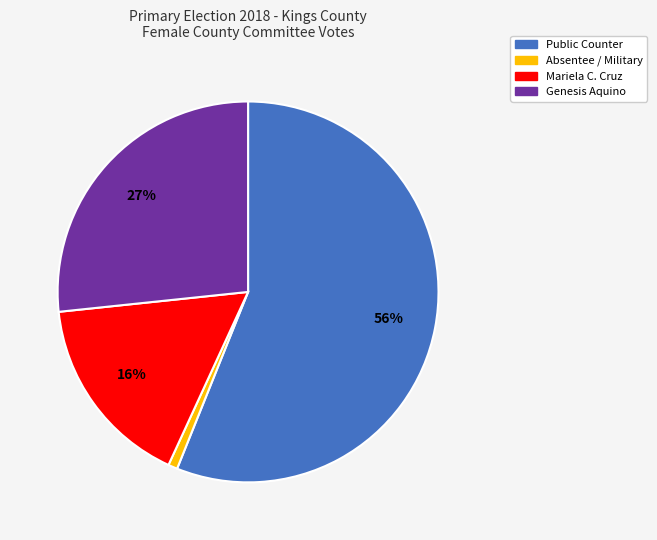

To the nearest percent, what is the difference between the largest and smallest slice percentages?

55%